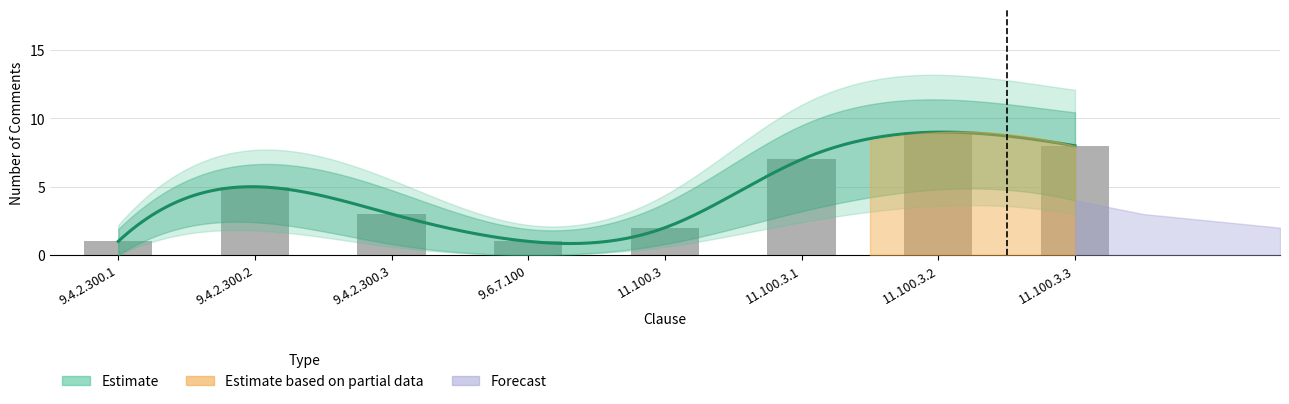

What is the smallest value displayed?

1